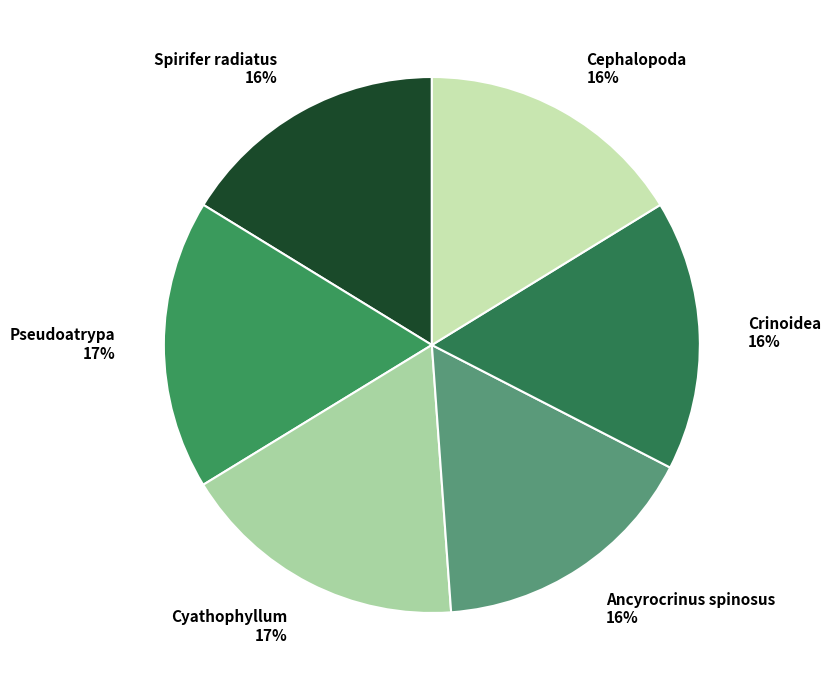

Is Spirifer radiatus the majority of the pie?

No